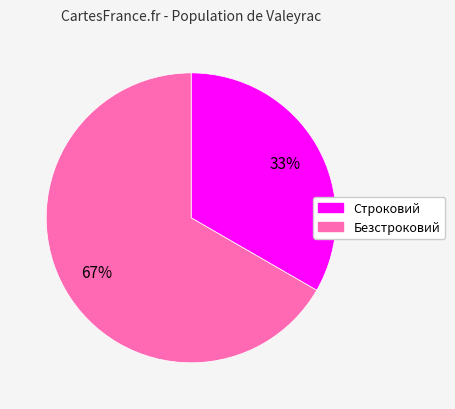

To the nearest percent, what is the average slice percentage?

50%